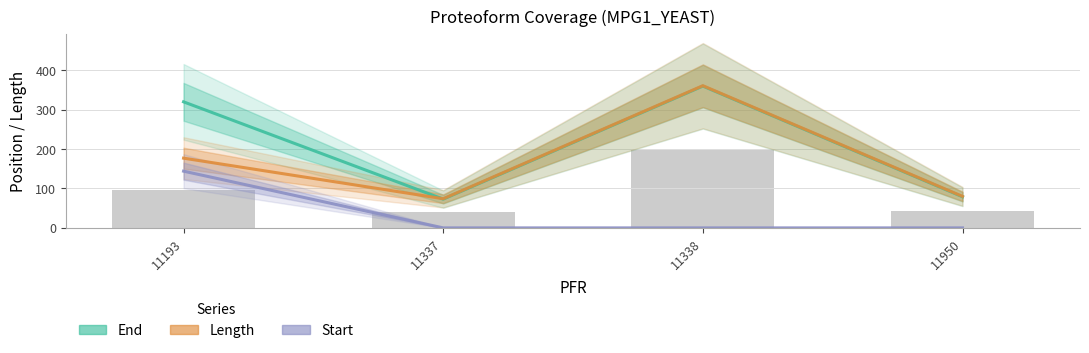

The End series shows 494 at 11338. True or false?

False